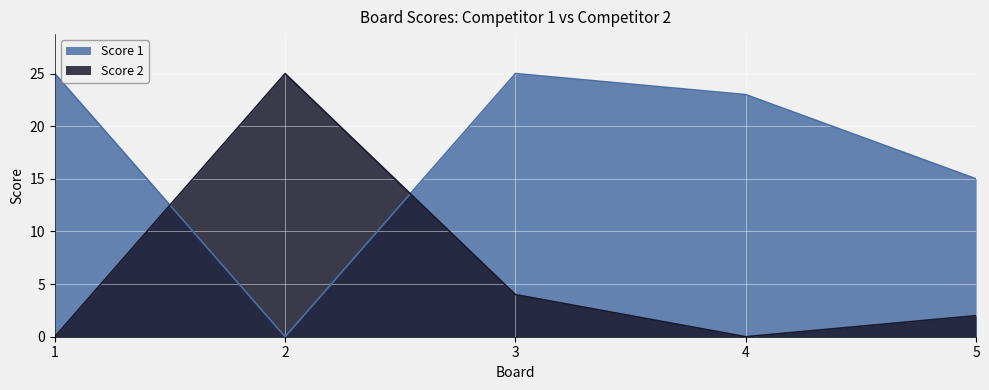

At which category does Score 2 reach its first local peak?

2